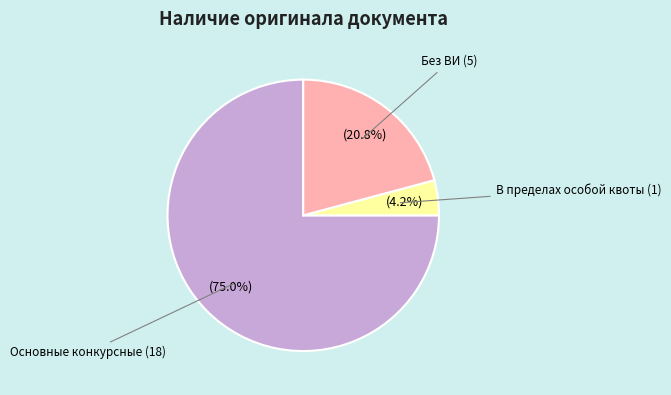

Does any single category account for the majority?

Yes